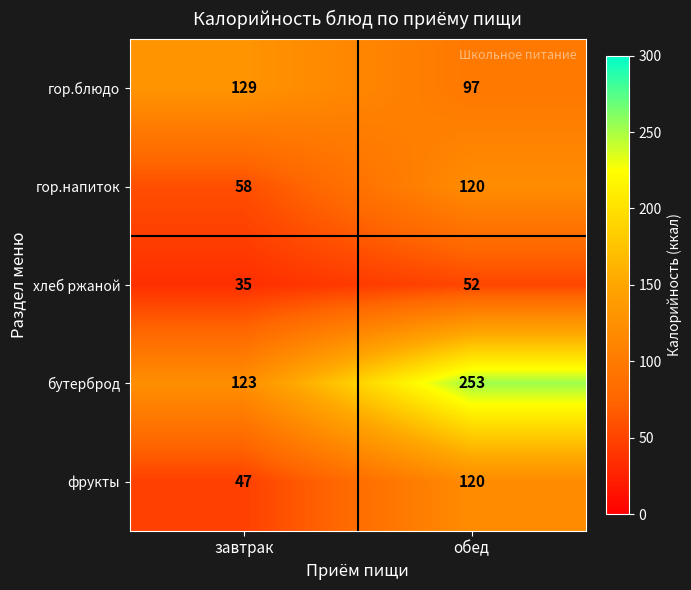

Which series changed the most between завтрак and обед?

бутерброд